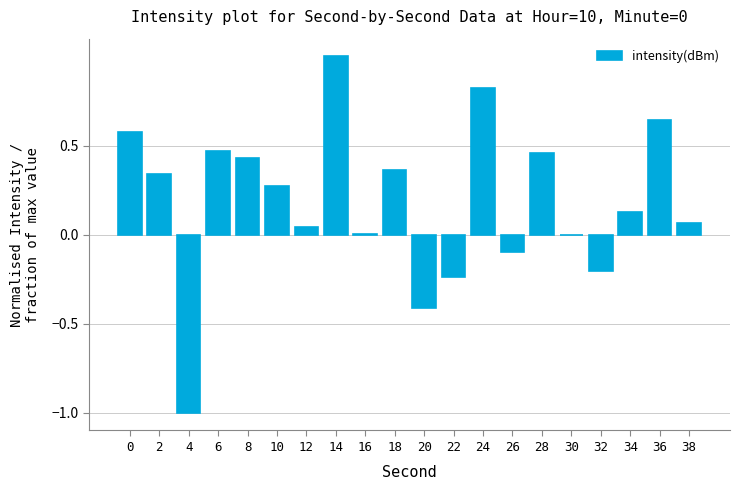

Count the number of data series in this chart.

1